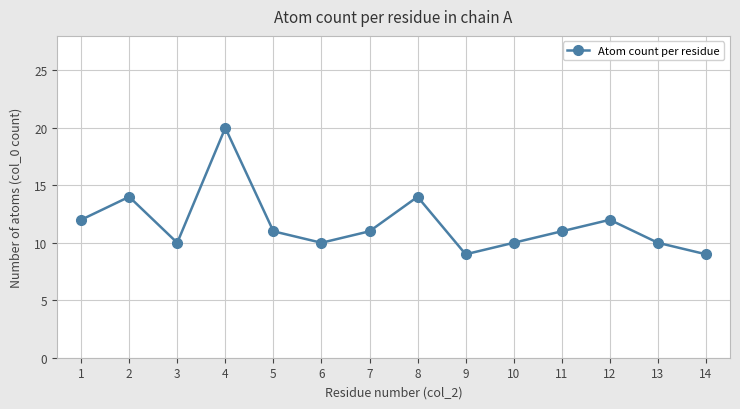

What is the difference between the maximum and second lowest values?

11